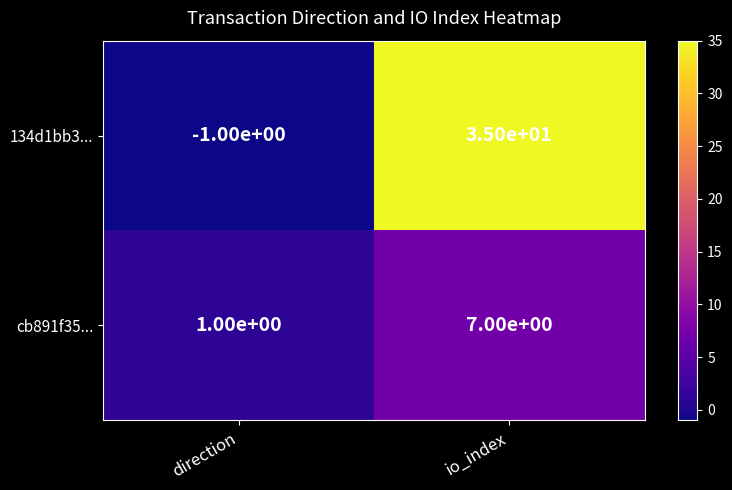

What is the difference between the cb891f35... values at direction and io_index?

6